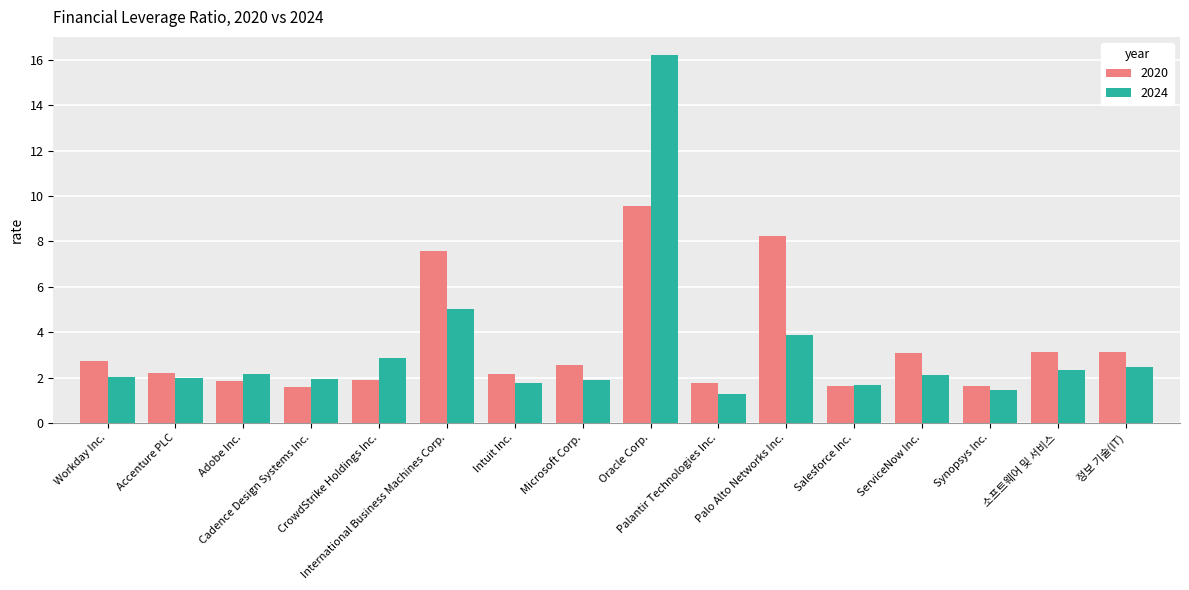

Rank the series by their maximum value, from highest to lowest.

2024, 2020